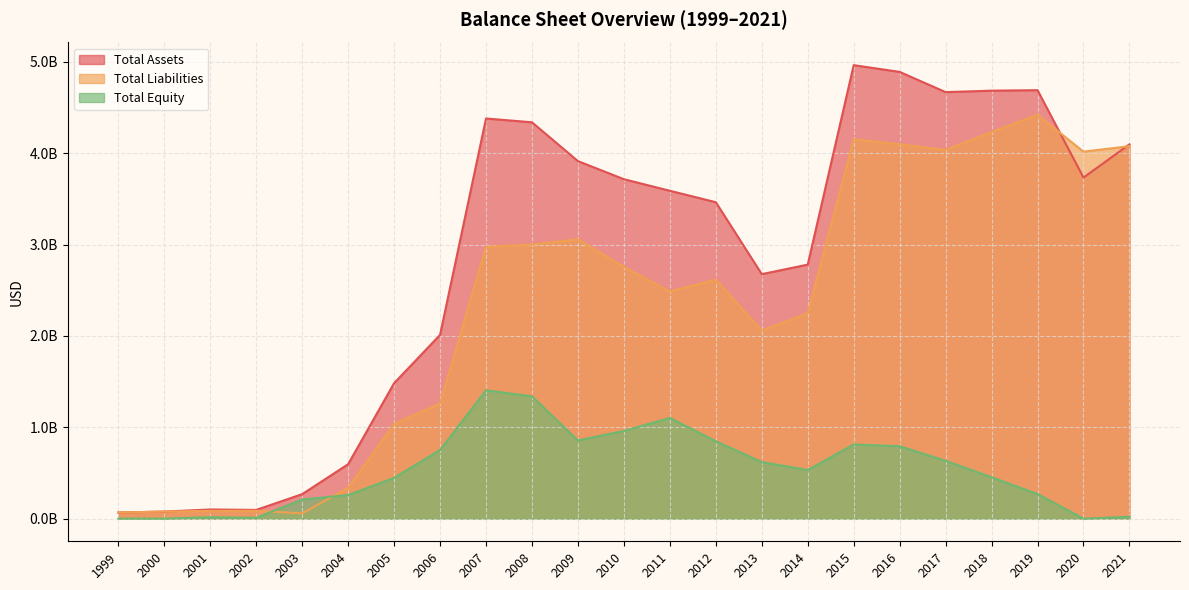

How many data points in Total Liabilities are less than 2617429000?

11